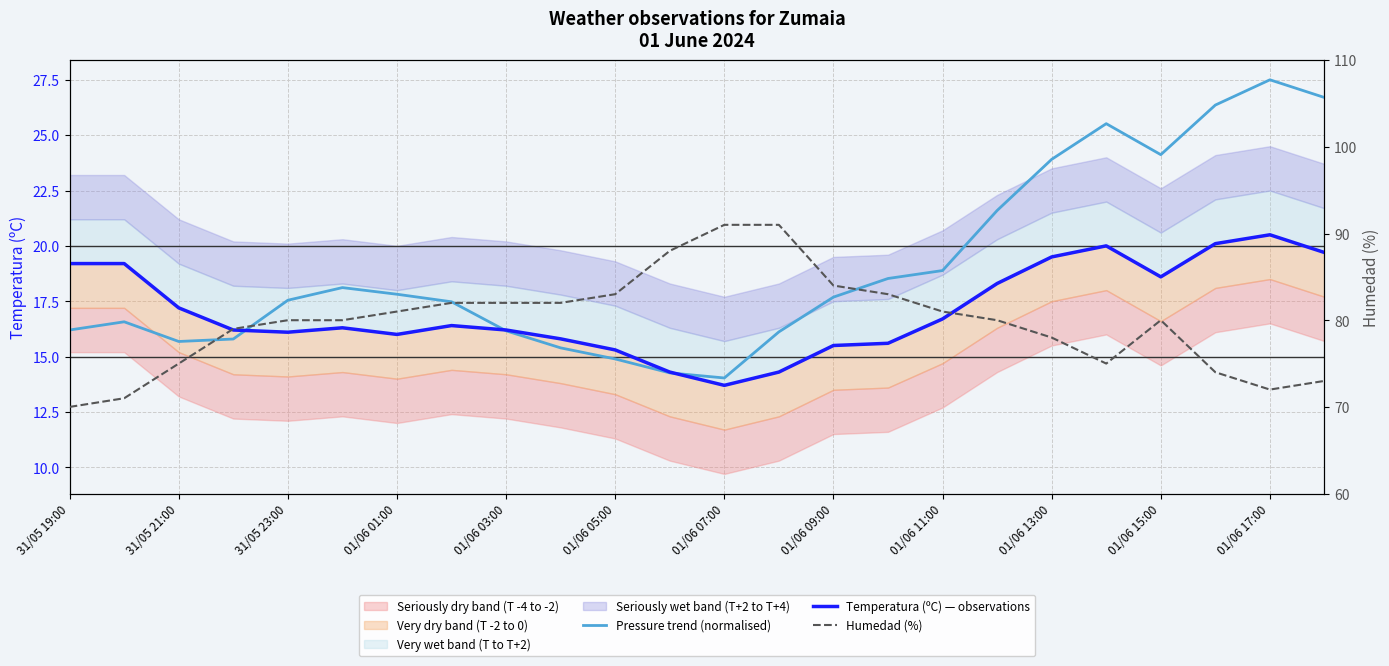

What is the difference between the second highest and second lowest values in the Humedad (%) series?

20.0